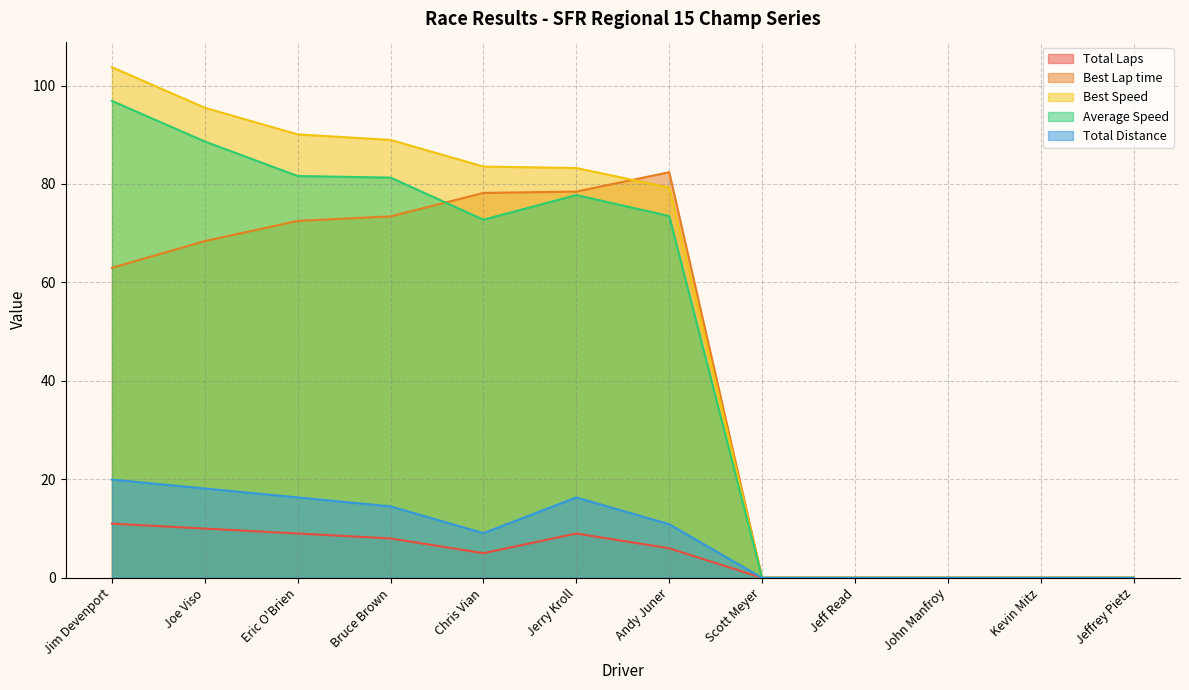

List the labels in order of Best Lap time value, largest first.

Andy Juner, Jerry Kroll, Chris Vian, Bruce Brown, Eric O'Brien, Joe Viso, Jim Devenport, Scott Meyer, Jeff Read, John Manfroy, Kevin Mitz, Jeffrey Pietz